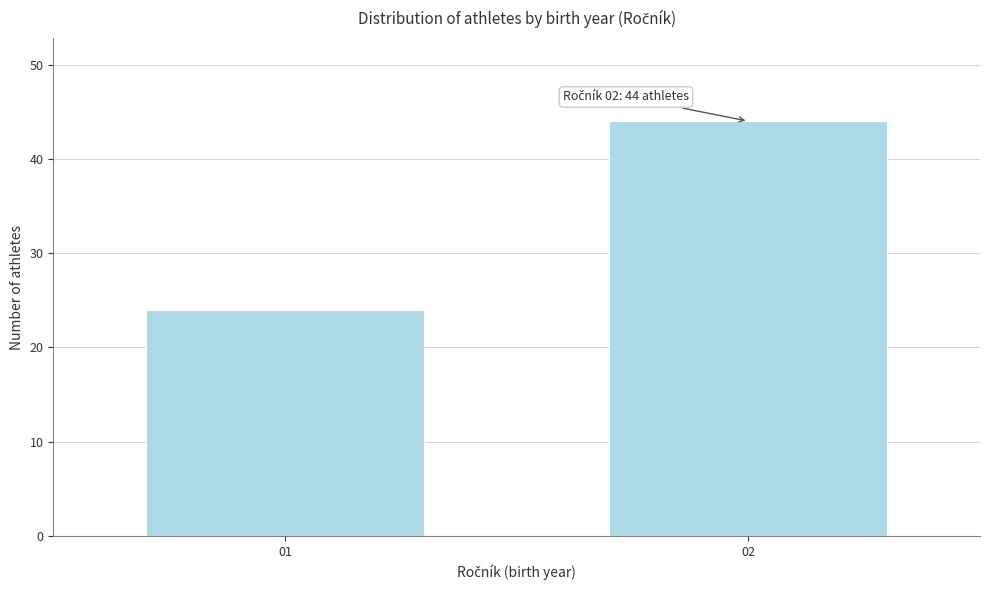

Reading left to right, extract all data points from this chart.

24	44